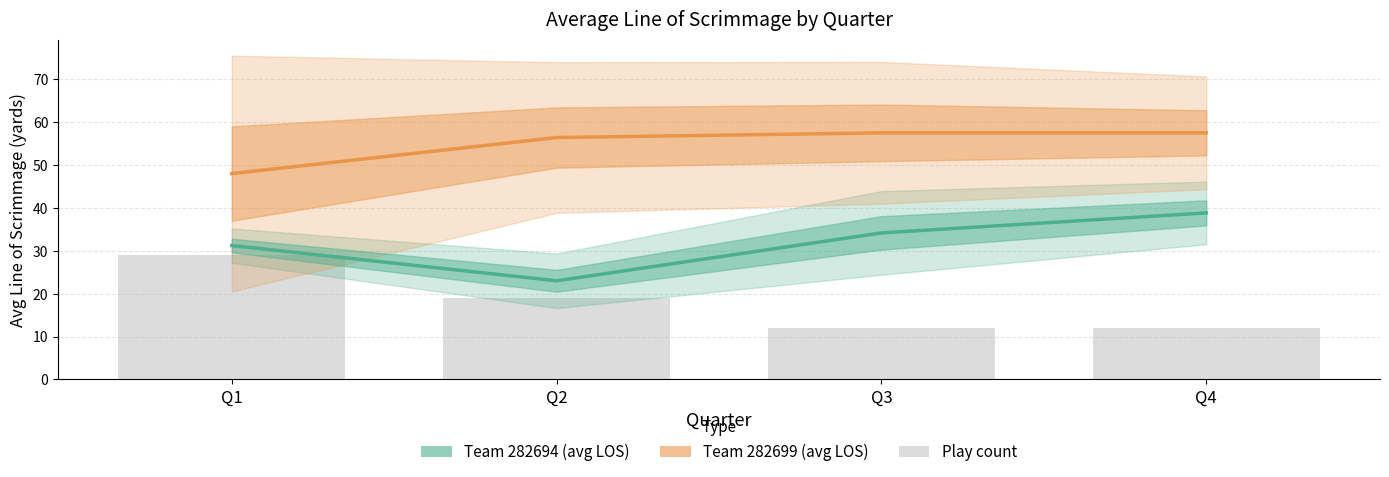

What is the difference between the maximum and minimum values in the Team 282694 avg LOS series?

15.8